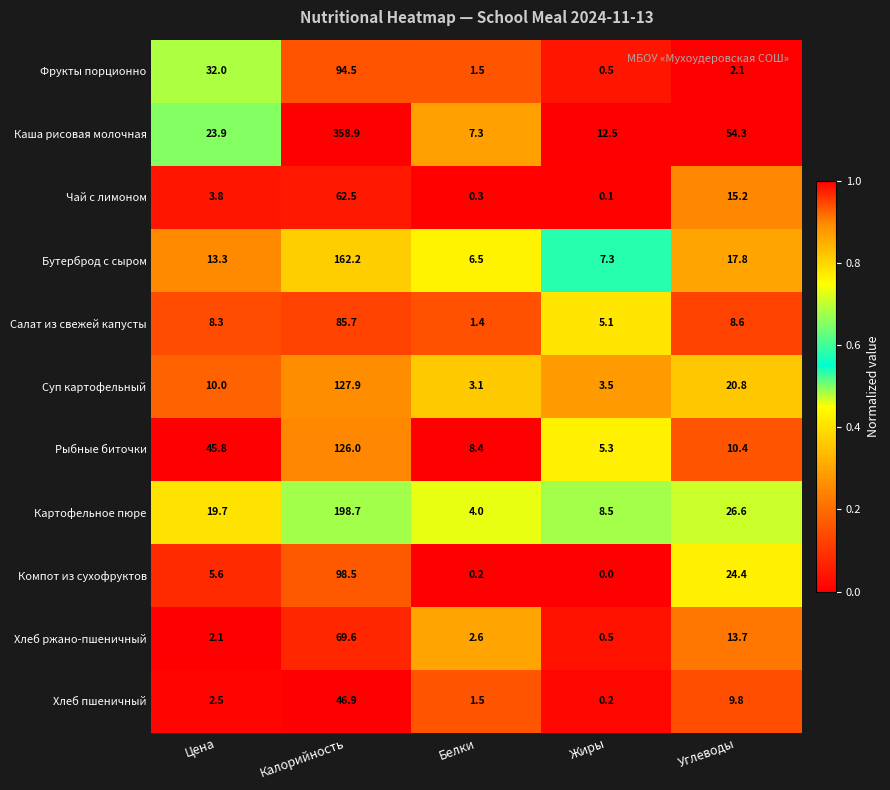

At which label does Хлеб пшеничный reach its minimum?

Жиры